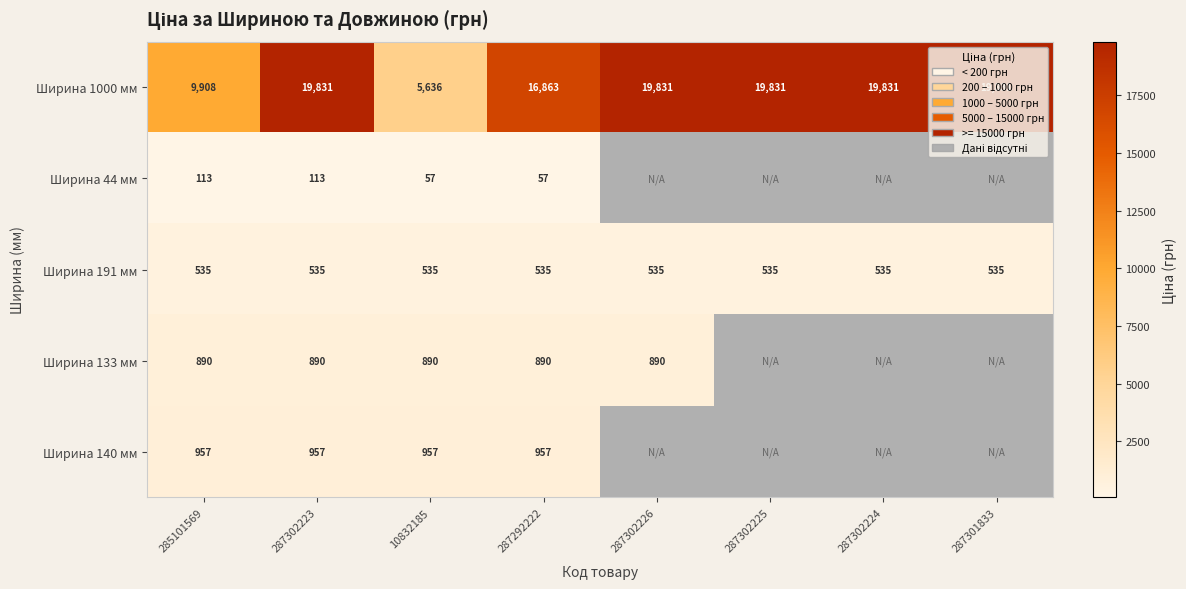

The Ширина 1000 мм series shows 2413 at 10832185. True or false?

False